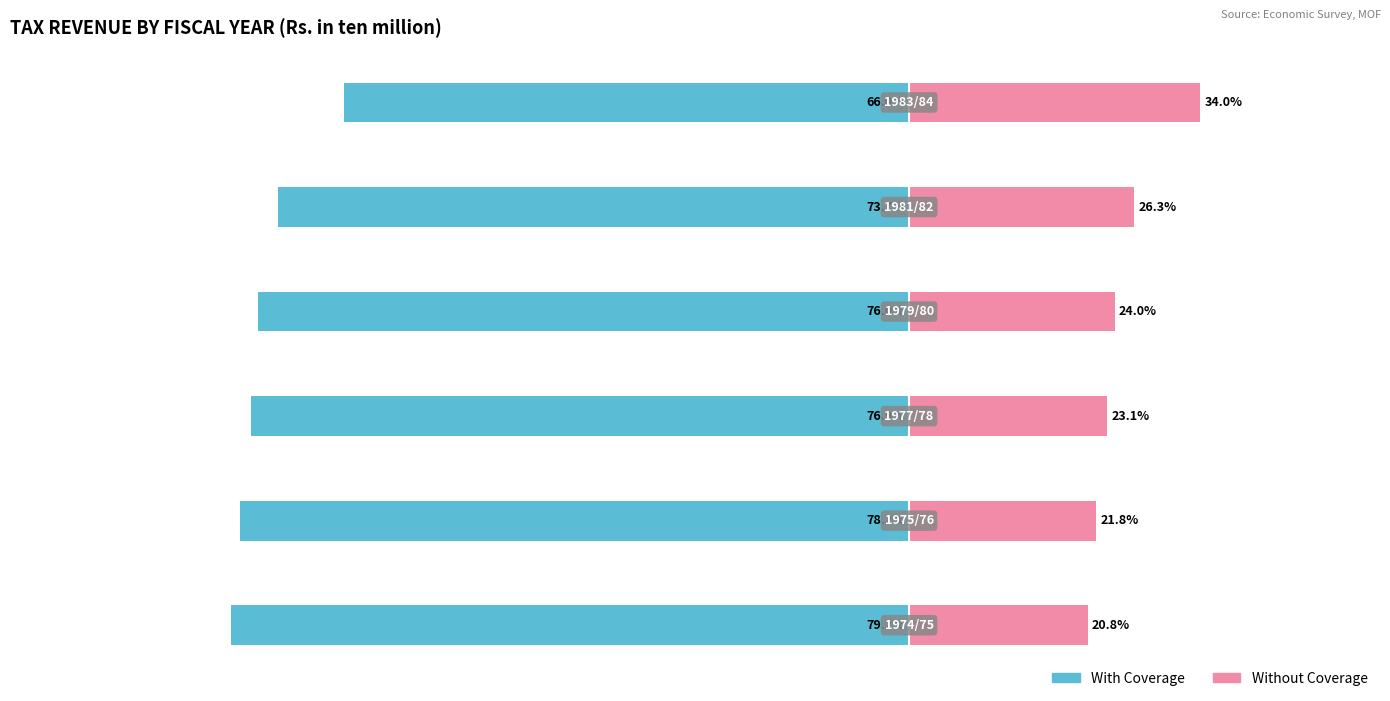

Where does the With Coverage series first go above -75?

4